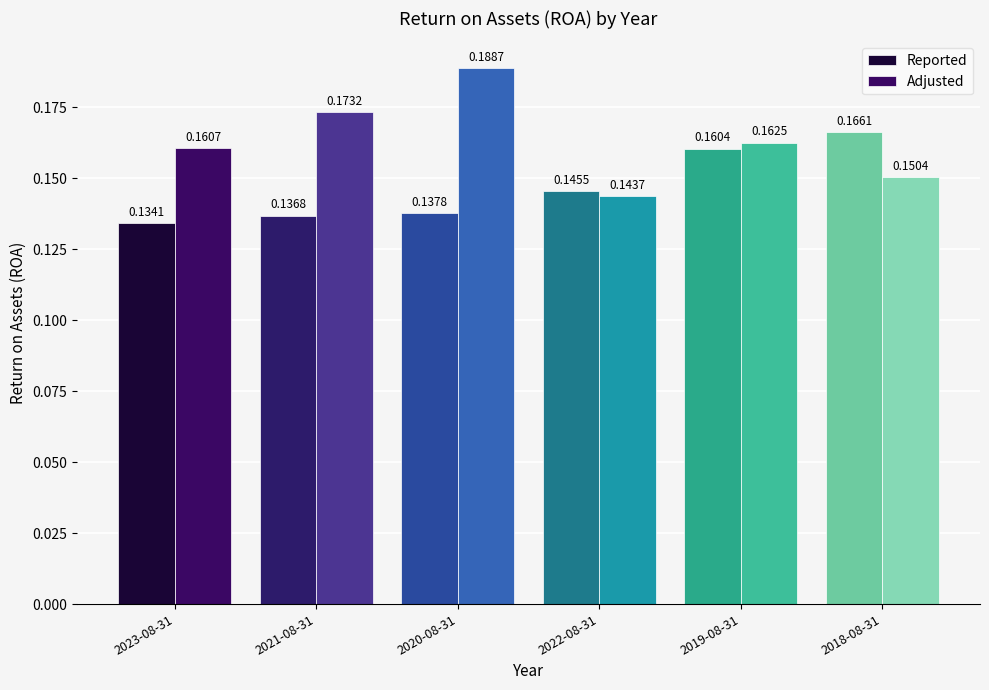

What is the label of the 2nd bar from the right?

2019-08-31